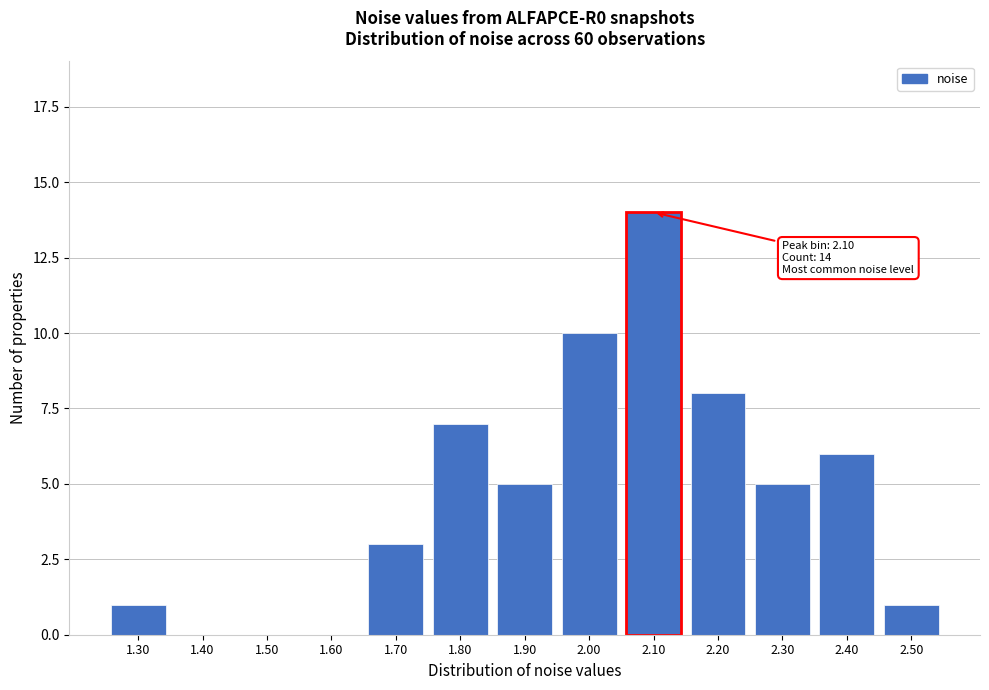

Reading left to right, extract all data points from this chart.

1.30=1	1.40=0	1.50=0	1.60=0	1.70=3	1.80=7	1.90=5	2.00=10	2.10=14	2.20=8	2.30=5	2.40=6	2.50=1